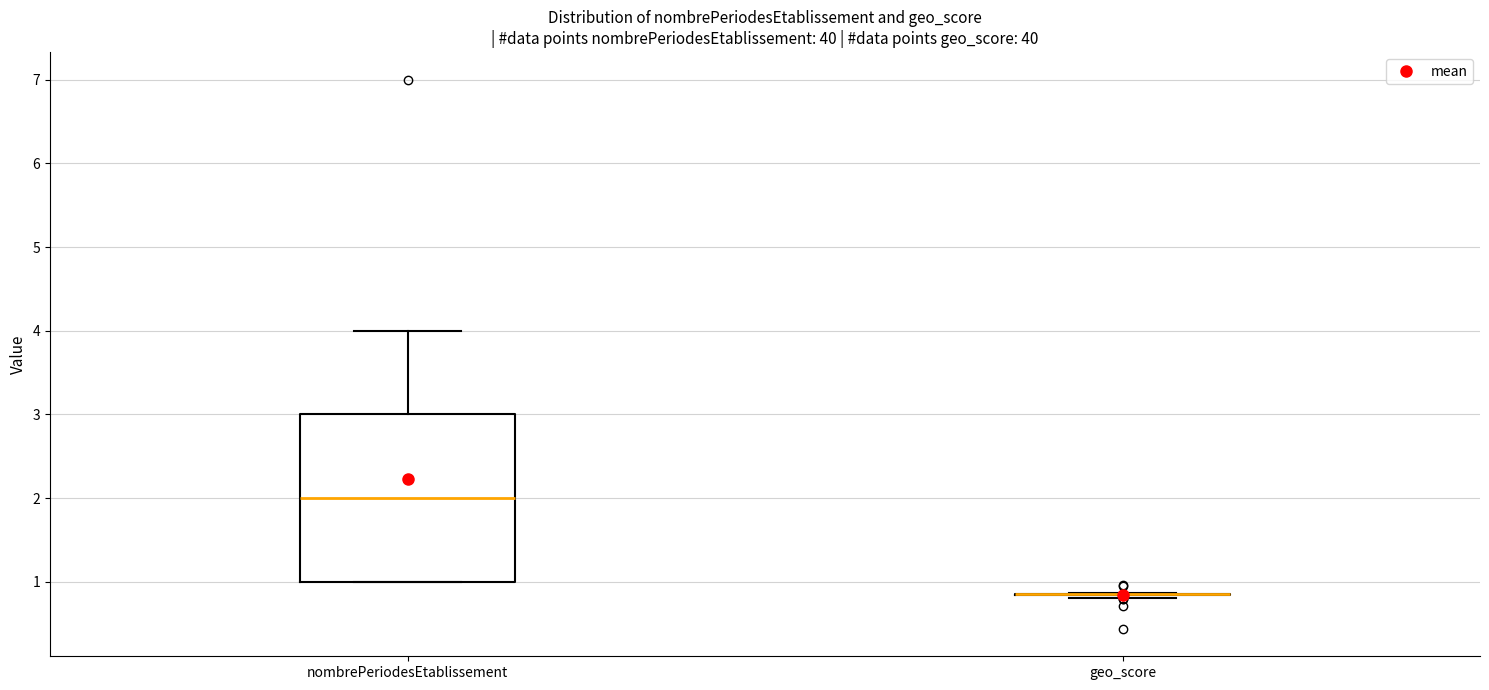

Comparing the boxes themselves (not the whiskers), which one is the tallest?

nombrePeriodesEtablissement